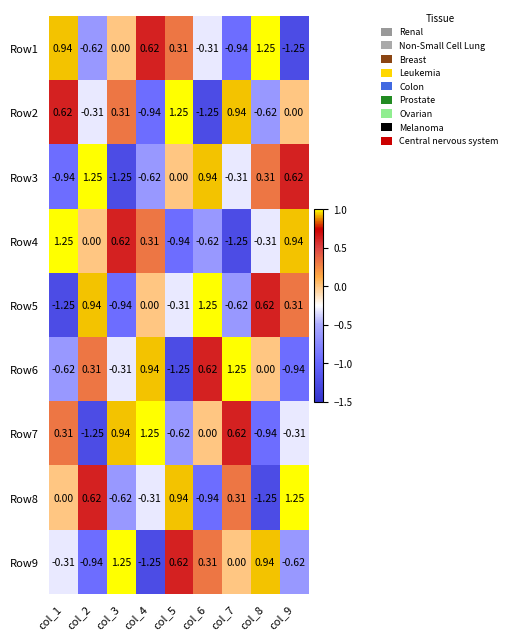

Is the value of Row5 at col_3 greater than the value of Row2 at col_7?

No